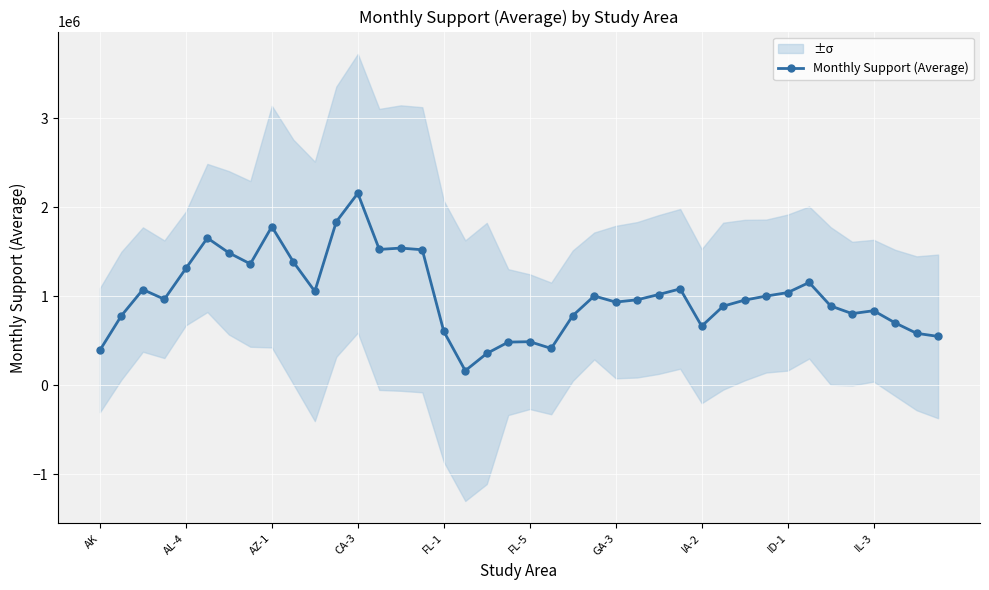

What is the minimum value for Monthly Support (Average)?

162089.7